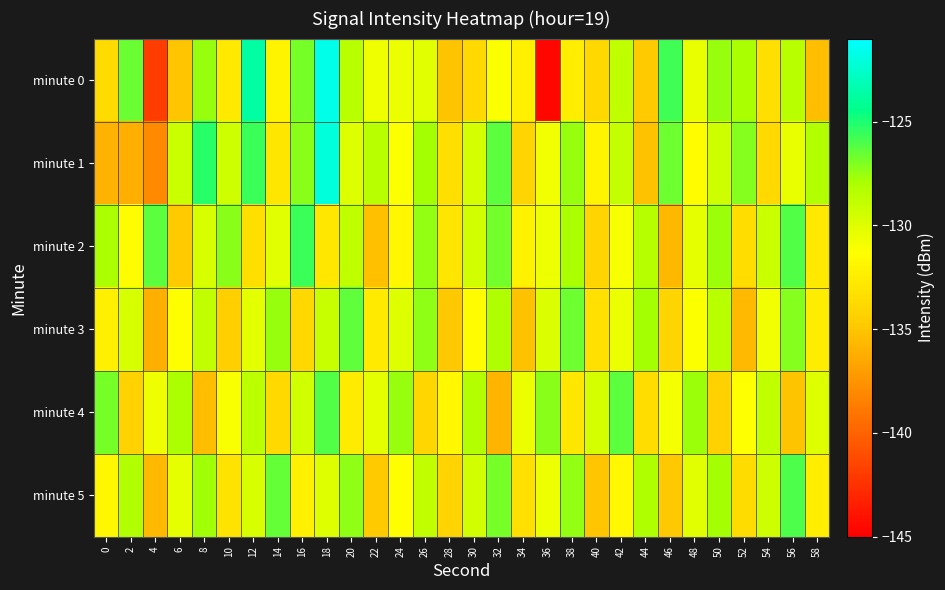

What is the smallest value displayed?

-144.6